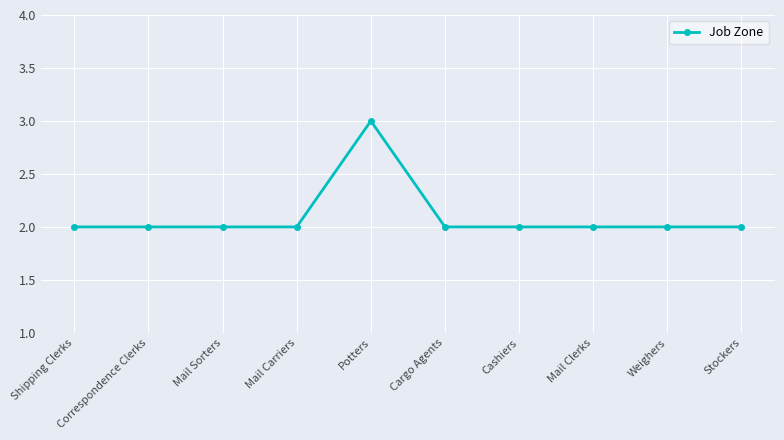

What is the greatest value displayed?

3